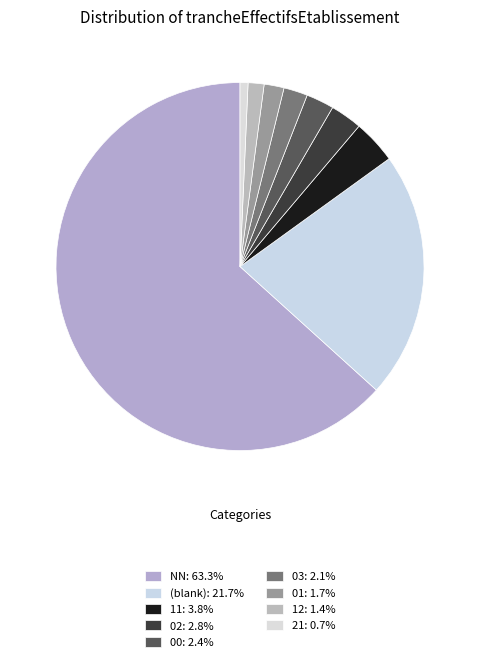

How many segments does this pie chart have?

9